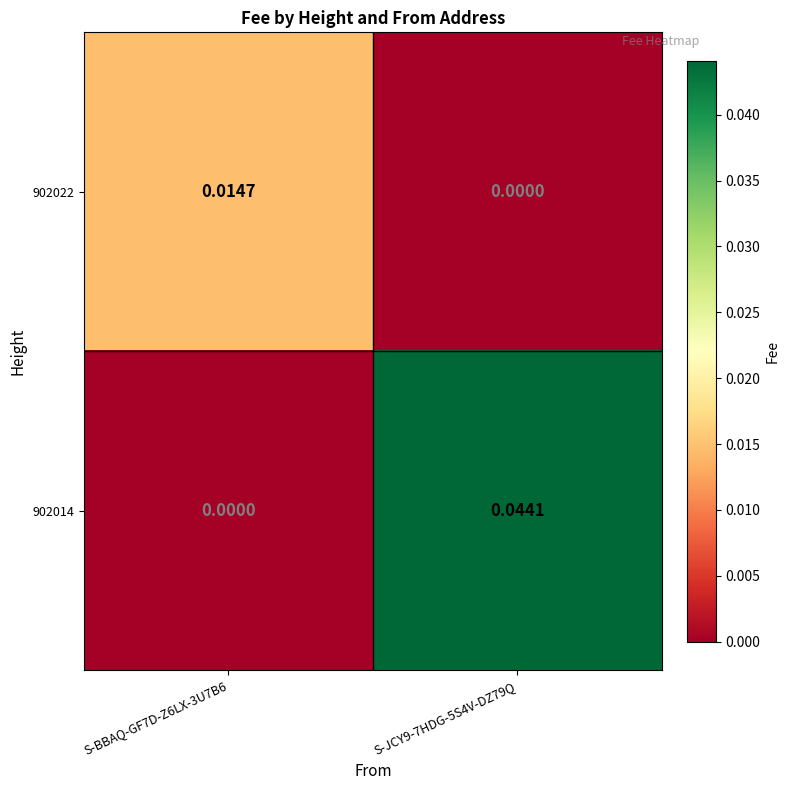

Which series has the largest total across all categories?

902014